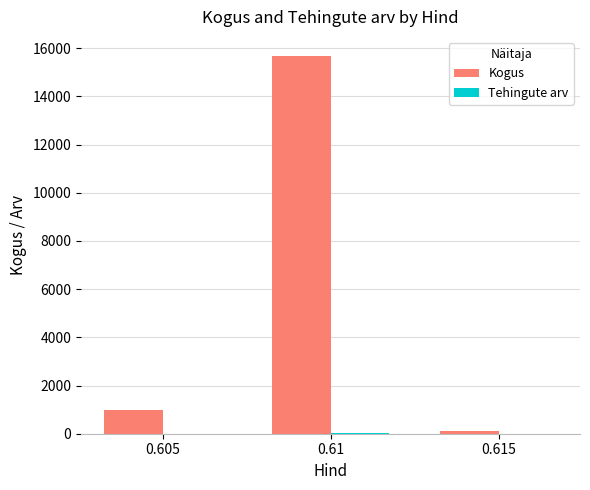

How many data points does each series have?

3